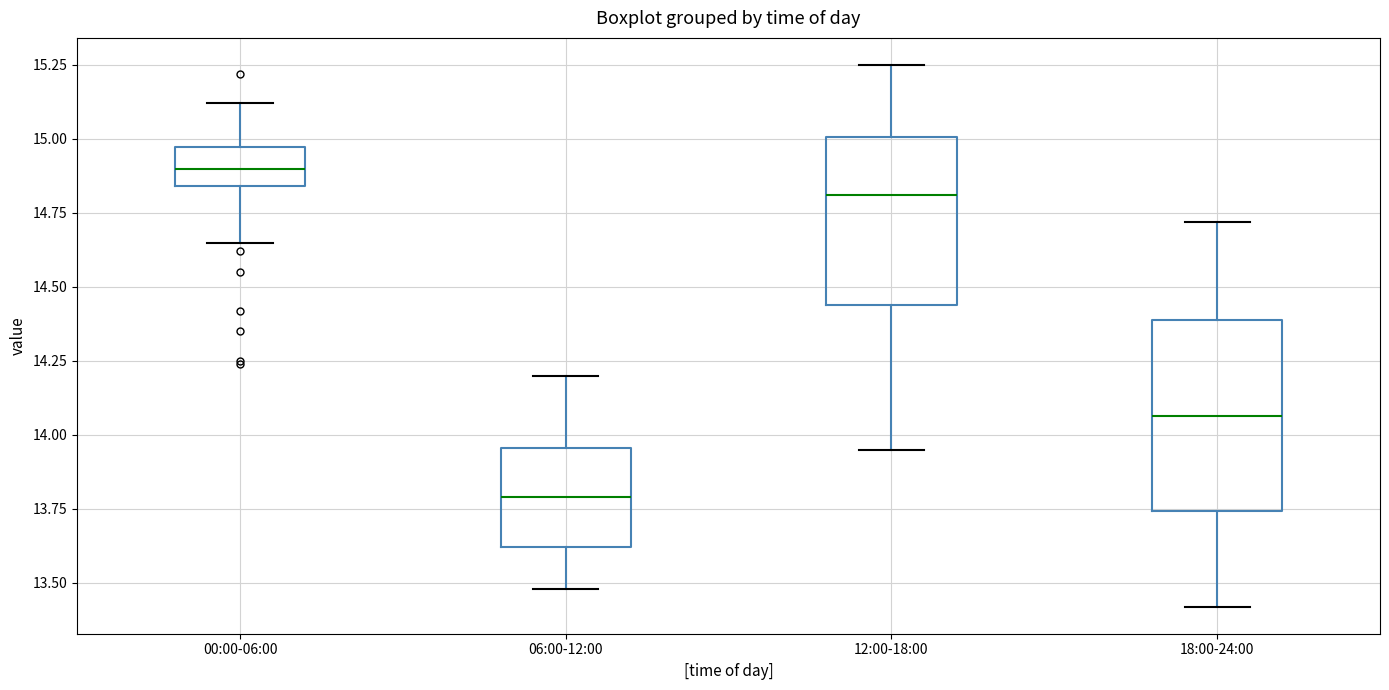

Reading left to right, transcribe this box plot: for each box, give where its median line is, the range the box spans, and where its two whiskers end, as read against the y-axis. The values are not printed on the chart, so give them approximately, as read against the axis.

00:00-06:00: median 14.90, box 14.85 to 14.95, whiskers 14.65 to 15.10
06:00-12:00: median 13.80, box 13.60 to 13.95, whiskers 13.50 to 14.20
12:00-18:00: median 14.80, box 14.45 to 15.00, whiskers 13.95 to 15.25
18:00-24:00: median 14.05, box 13.75 to 14.40, whiskers 13.40 to 14.70